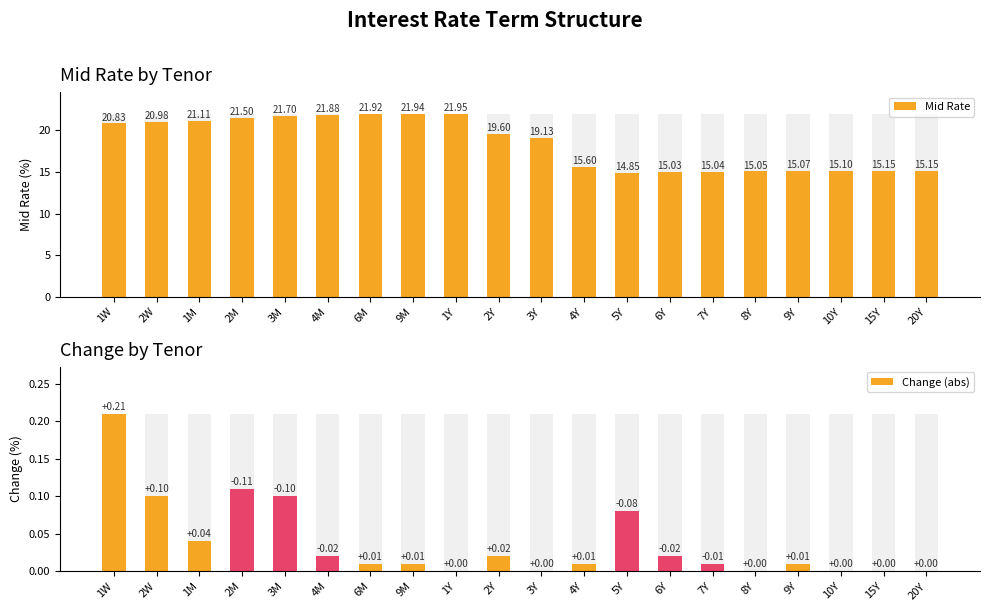

What is the difference between the highest and lowest values at 9Y?

15.1